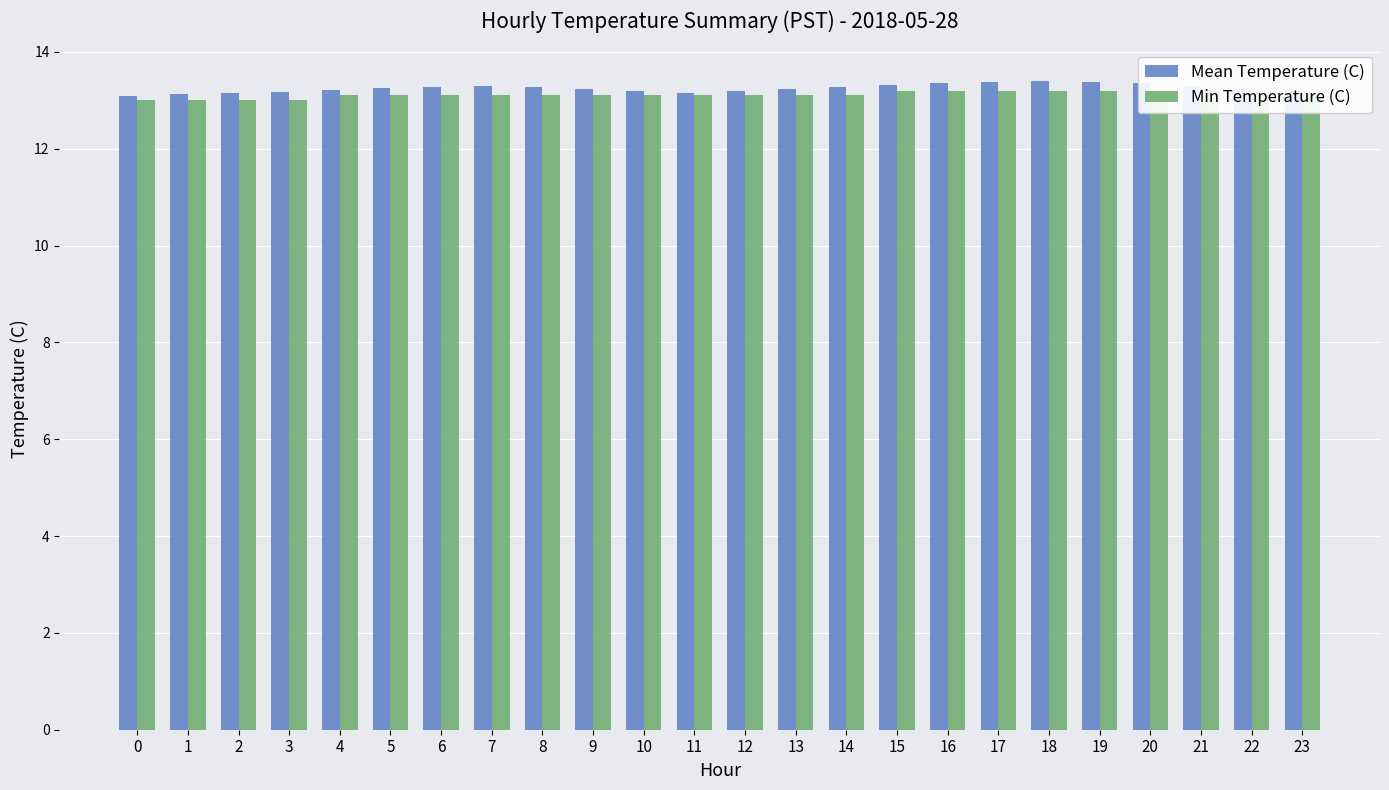

What is the average value of the Min Temperature (C) series?

13.1